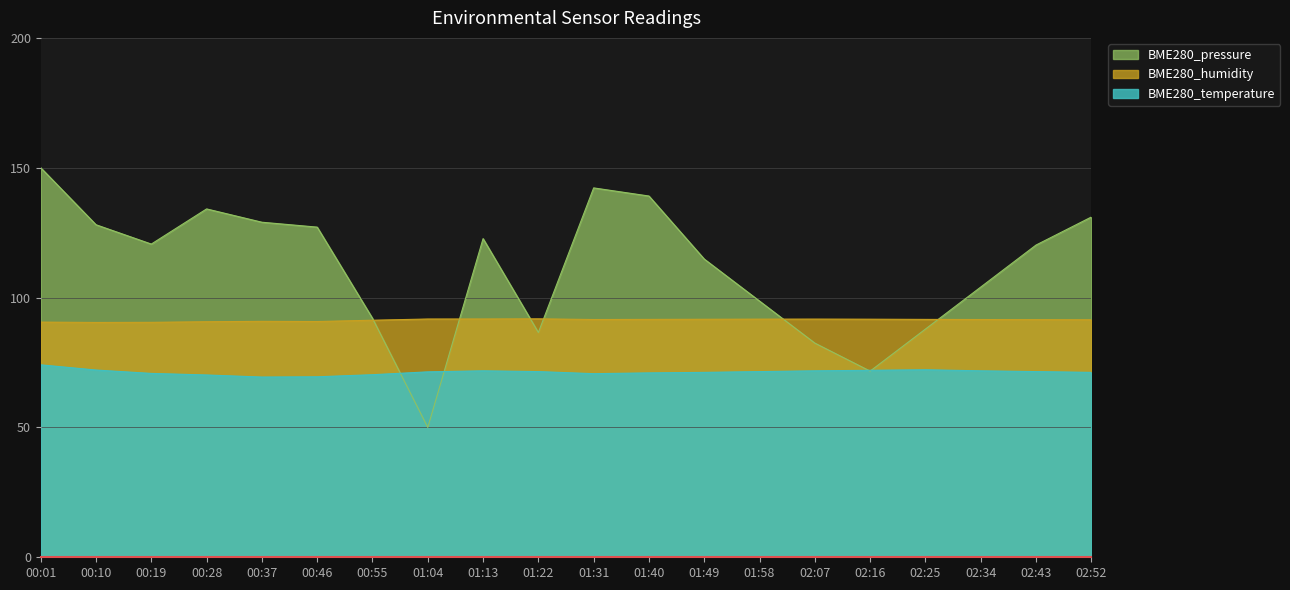

Which has a higher value, 00:46 or 01:22?

00:46